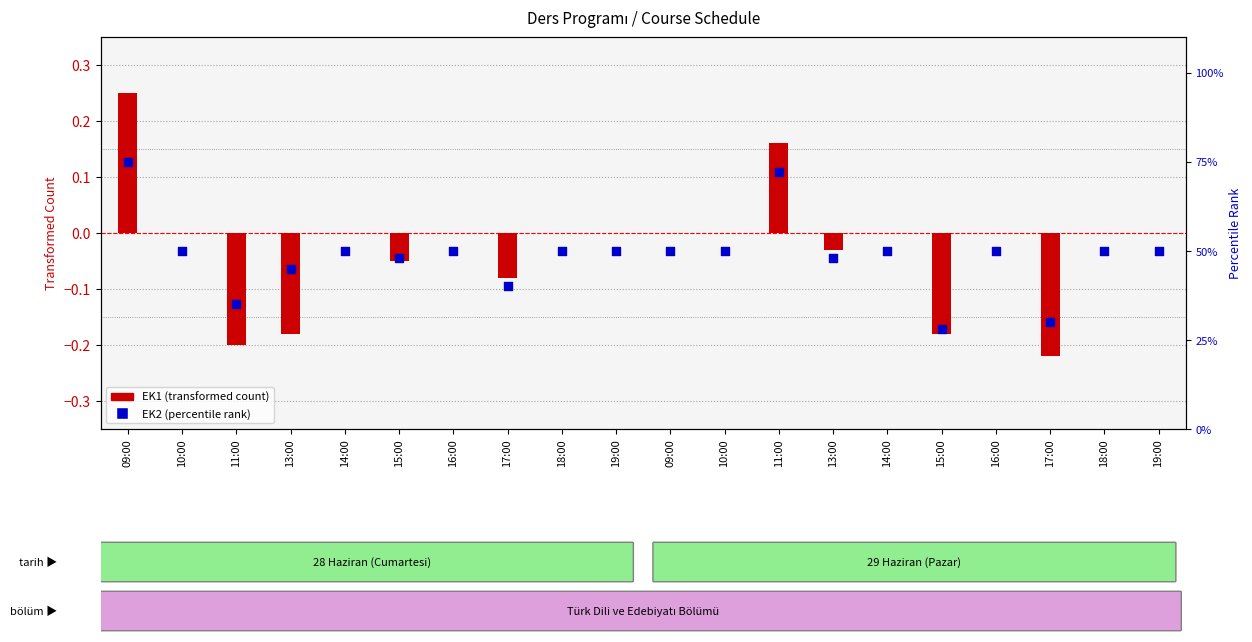

Which series has the widest spread of Y values?

EK2